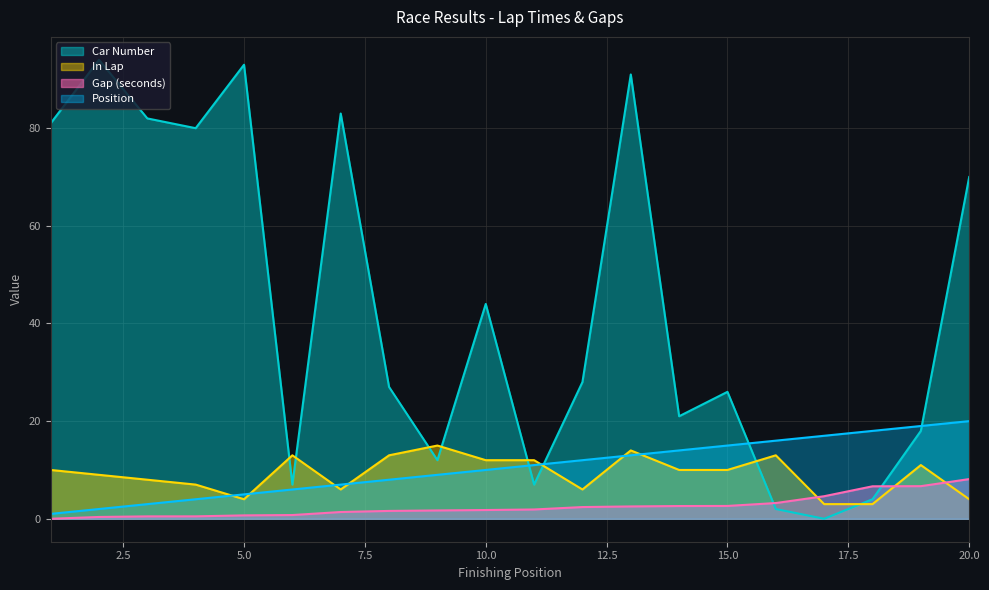

How many interior local peaks does the In Lap series have?

5